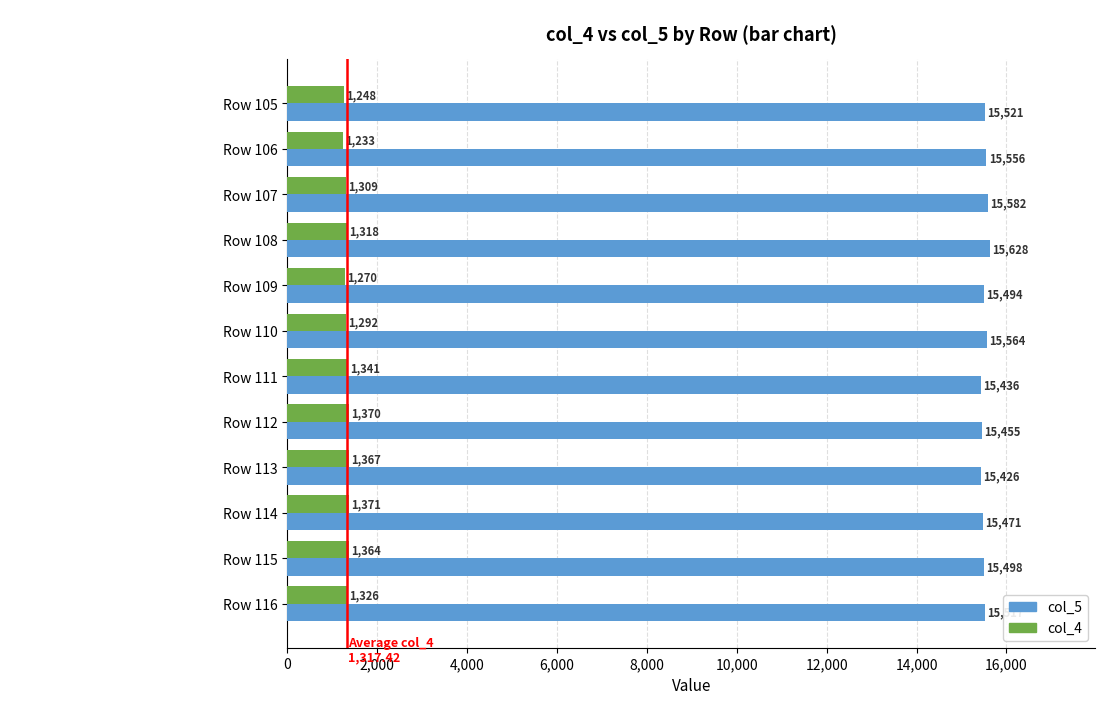

Read the col_4 value at Row 110, to the nearest 5.

1290